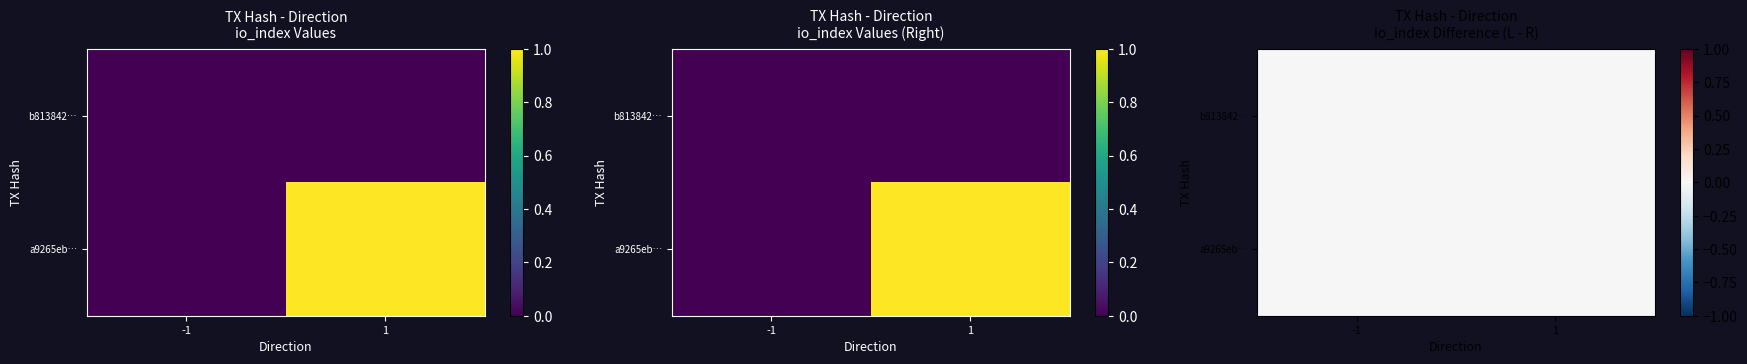

List the series in order of their overall mean, lowest first.

b813842099026fc2cd0fea40d5c3fa1c43fce20, a9265eb88d40fc6297909c174b43a88755a030a